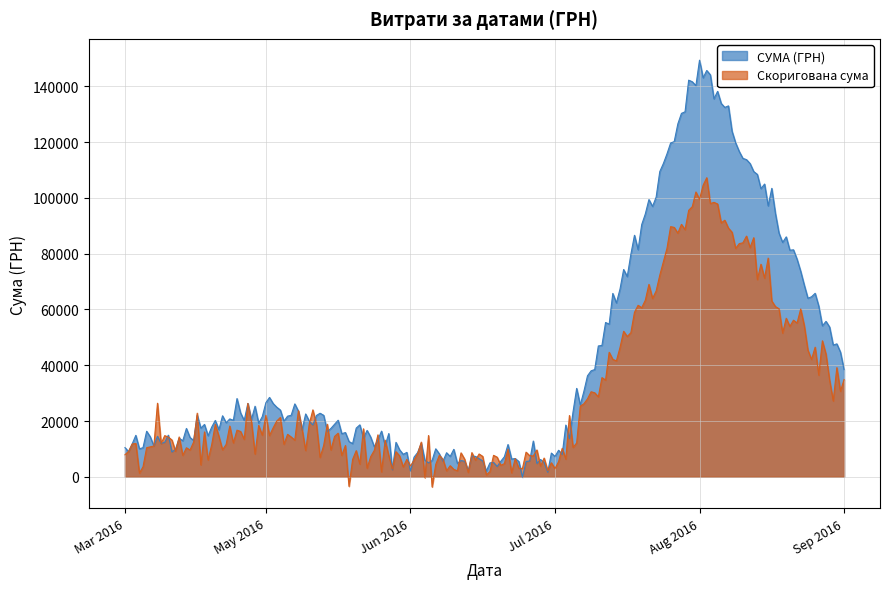

At which label does СУМА (ГРН) reach its peak?

Aug 2016